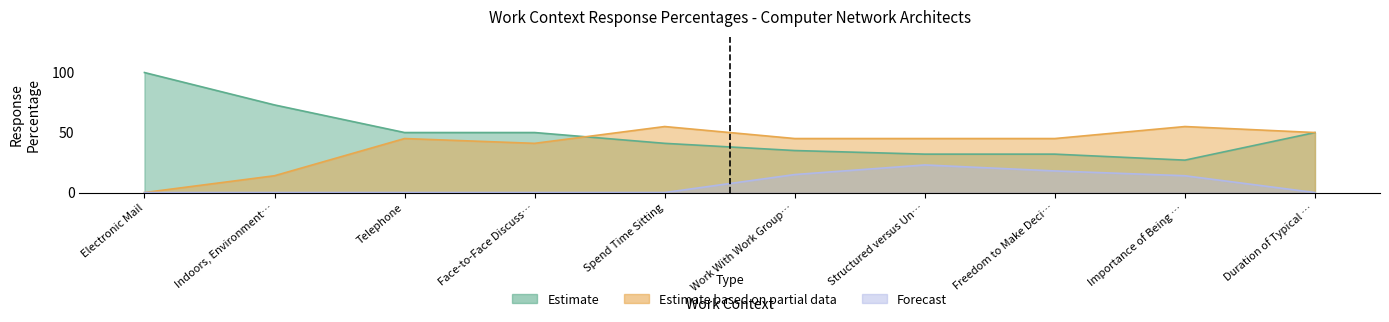

In Estimate based on partial data, how many points are higher than both neighbors (excluding endpoints)?

3